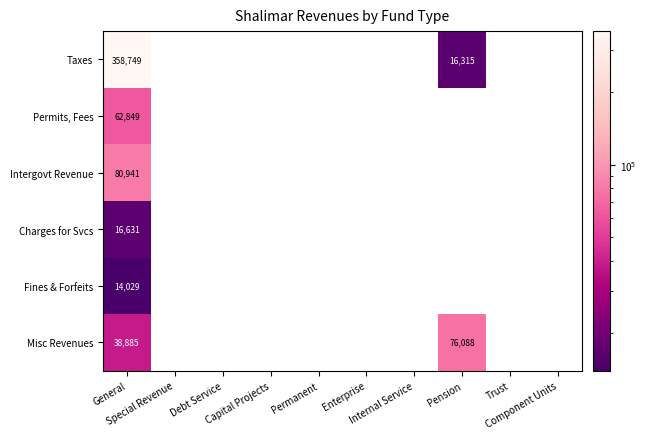

At which category is the sum across all series the highest?

General